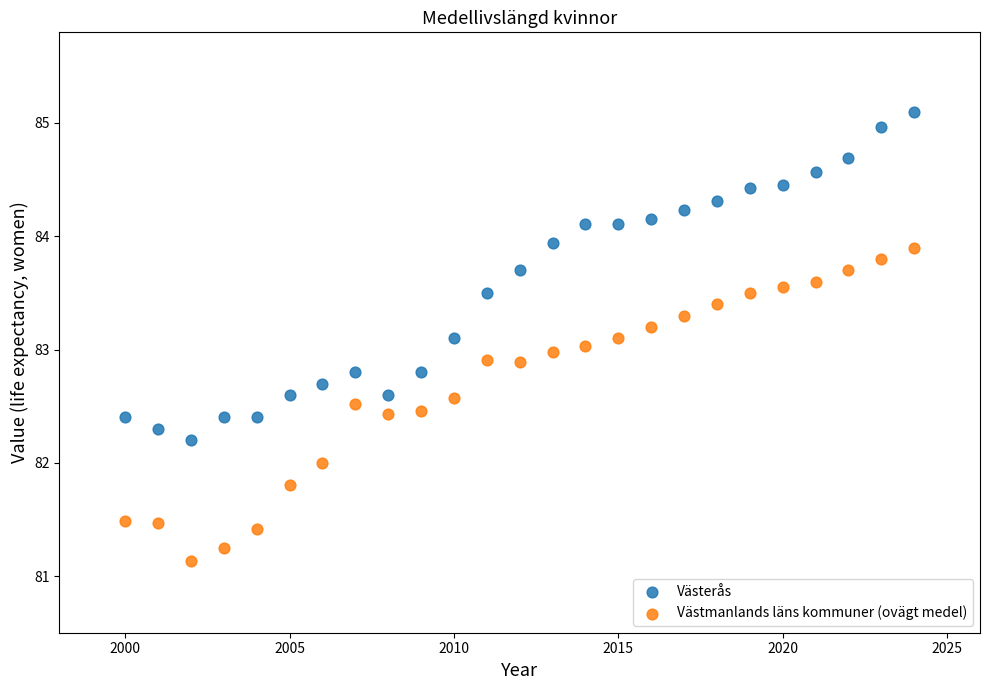

Across all data points, what is the range of X values (max minus min)?

24.0